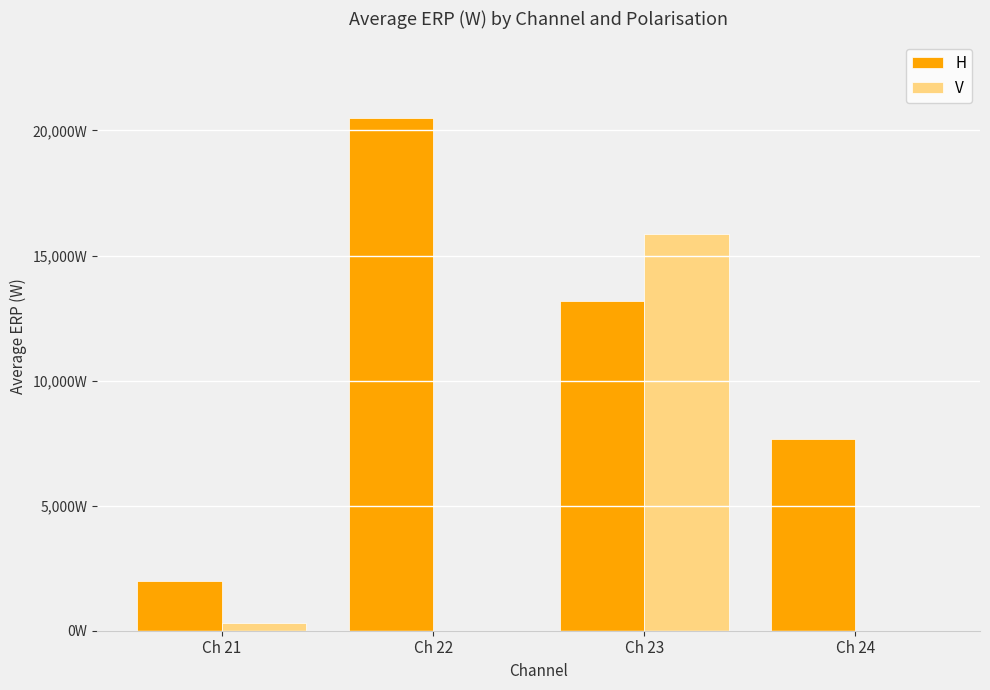

What are all the series names shown in the legend?

H, V